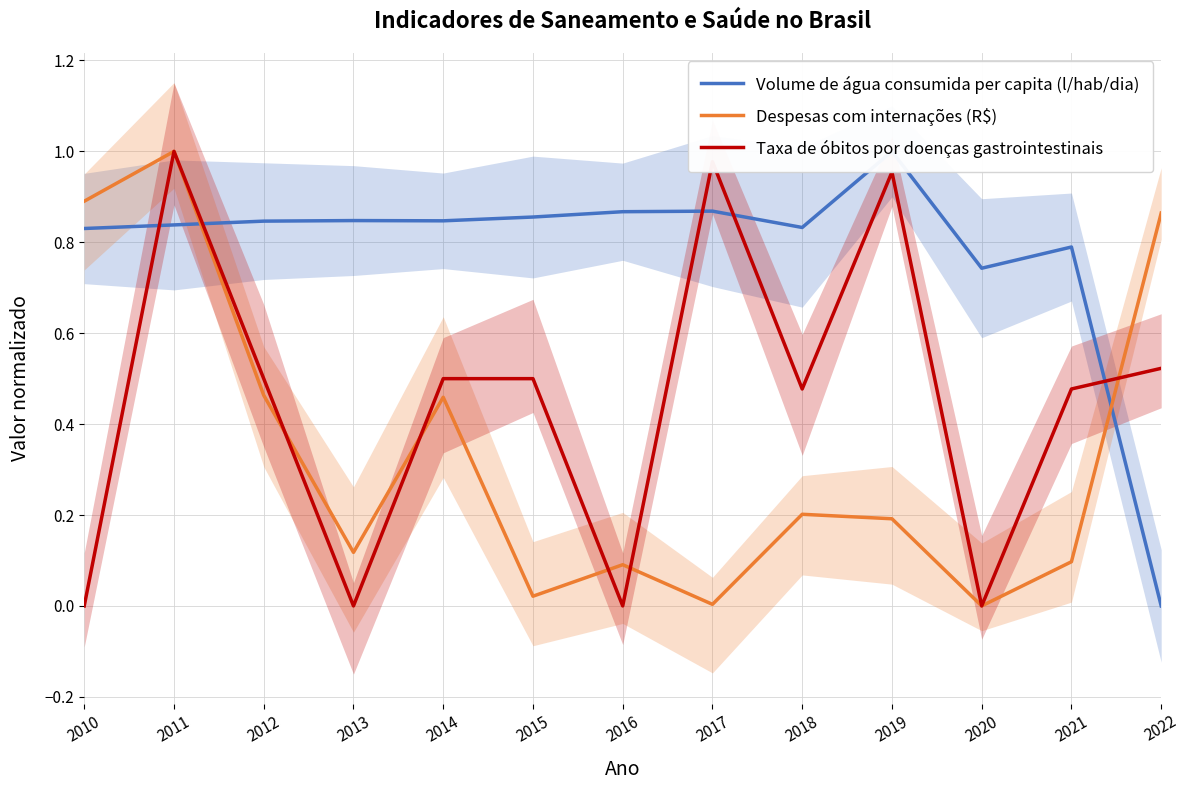

What is the difference between the maximum and minimum values in the Volume de água consumida per capita (l/hab/dia) series?

1.0